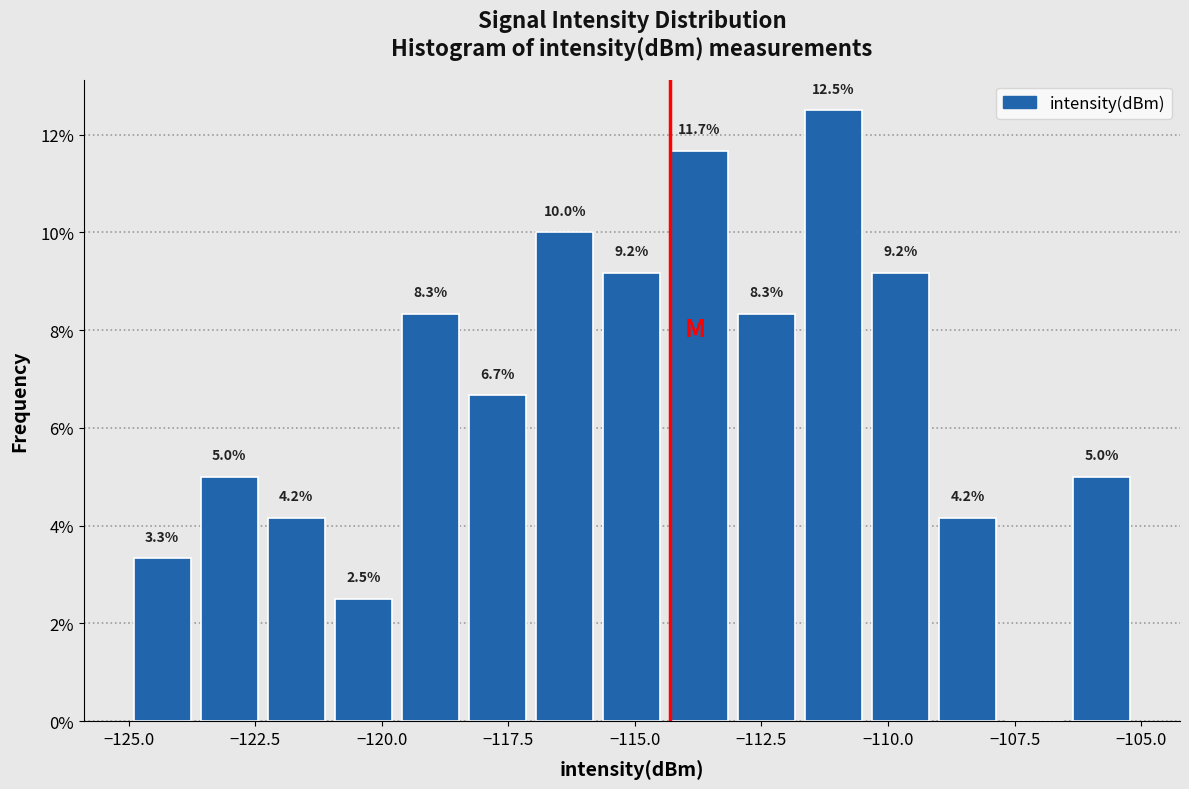

Read against the x-axis, roughly where is the centre of the tallest bar?

-111.0